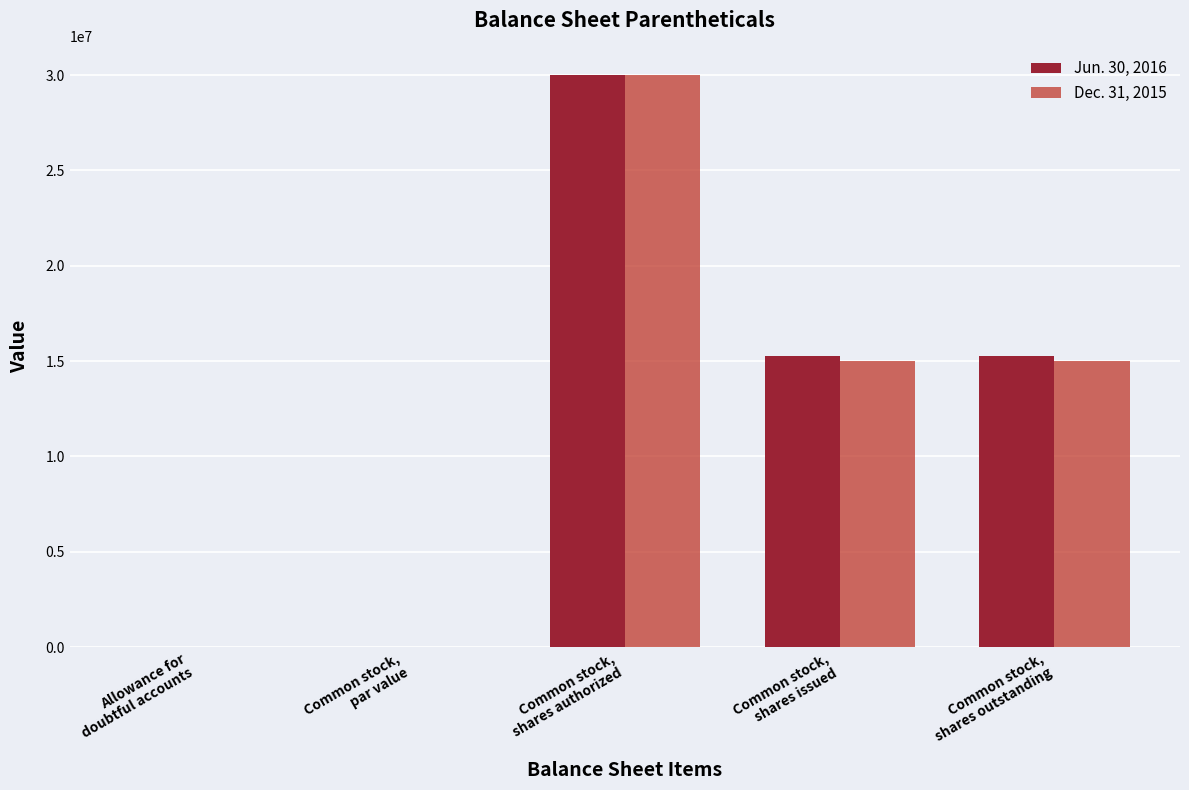

What is the greatest value displayed?

30000000.0